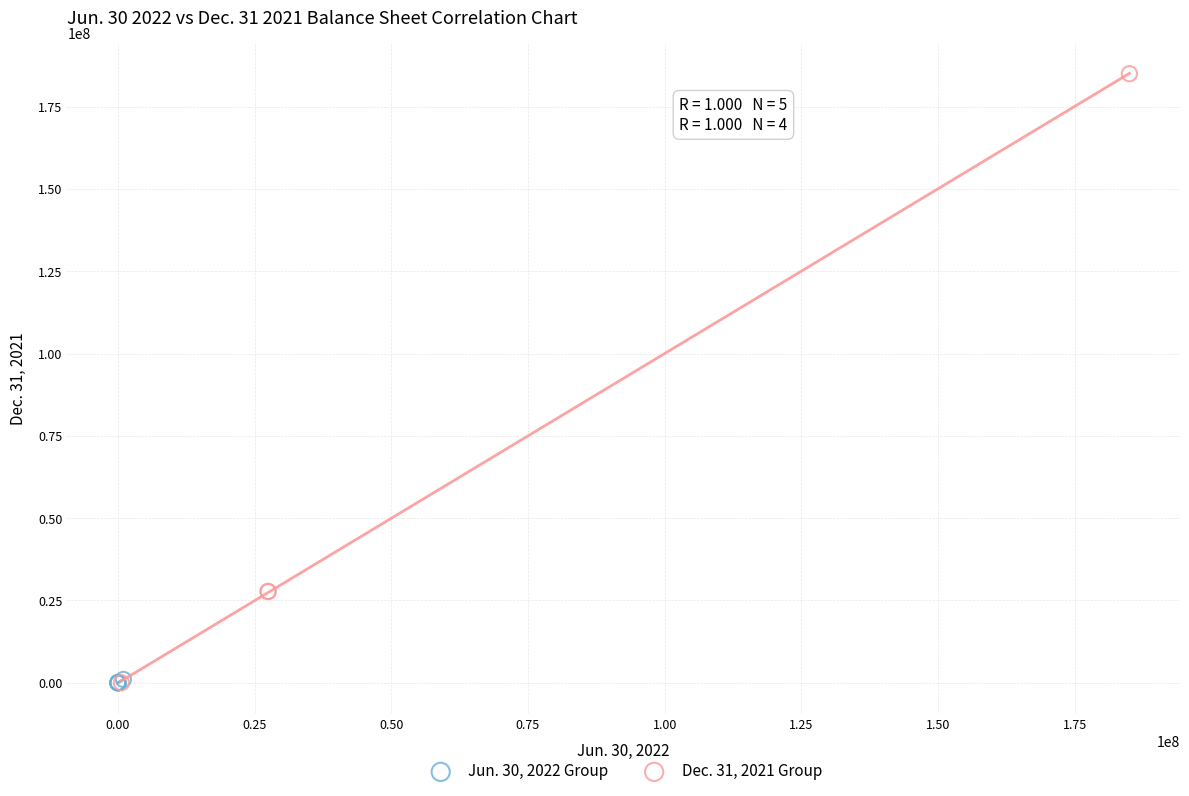

Which series has the widest spread of Y values?

Dec. 31, 2021 Group